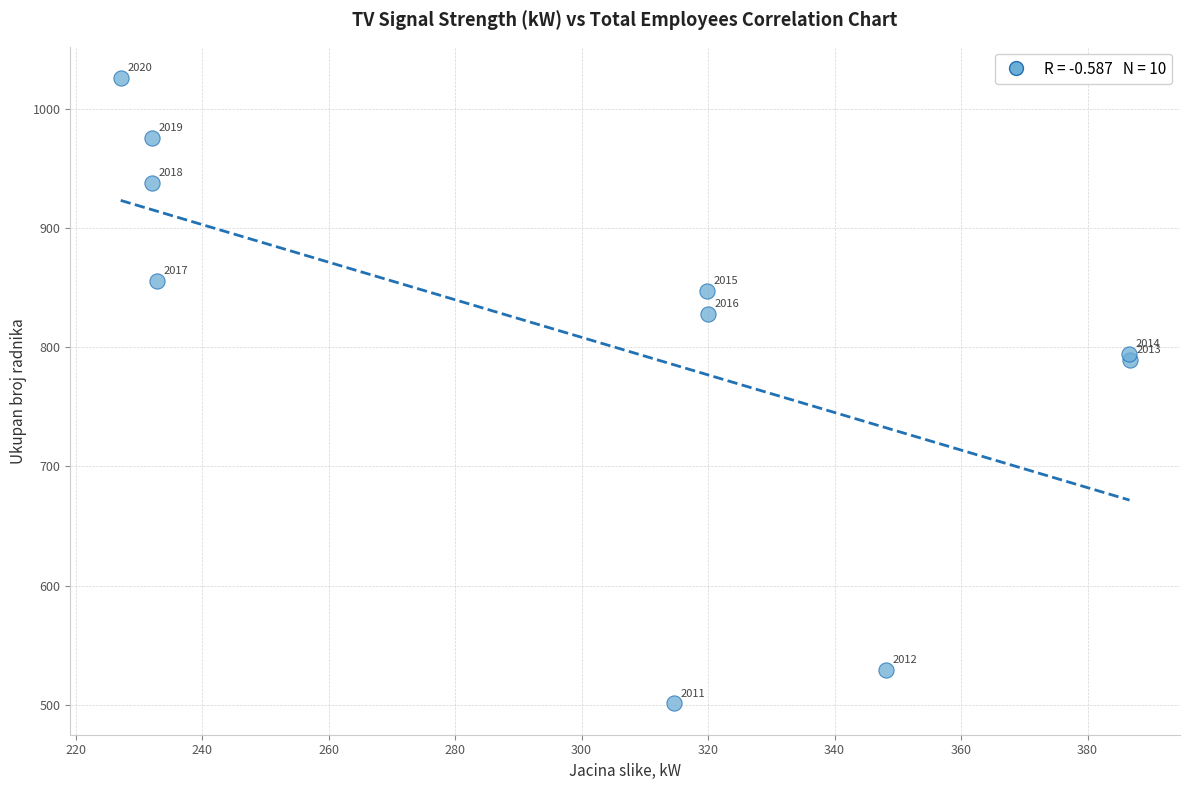

What Y value in the scatter plot is closest to 763?

789